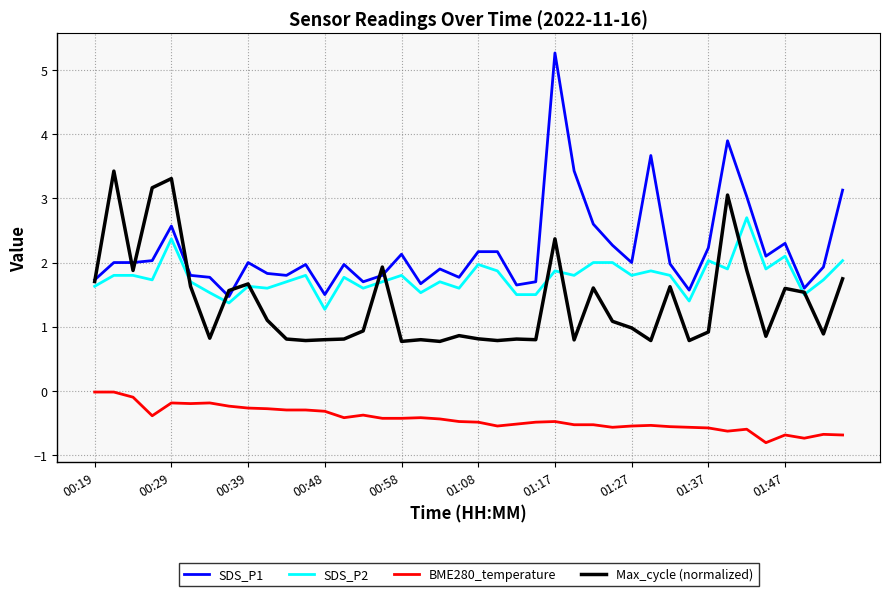

Which series has the largest total across all categories?

SDS_P1